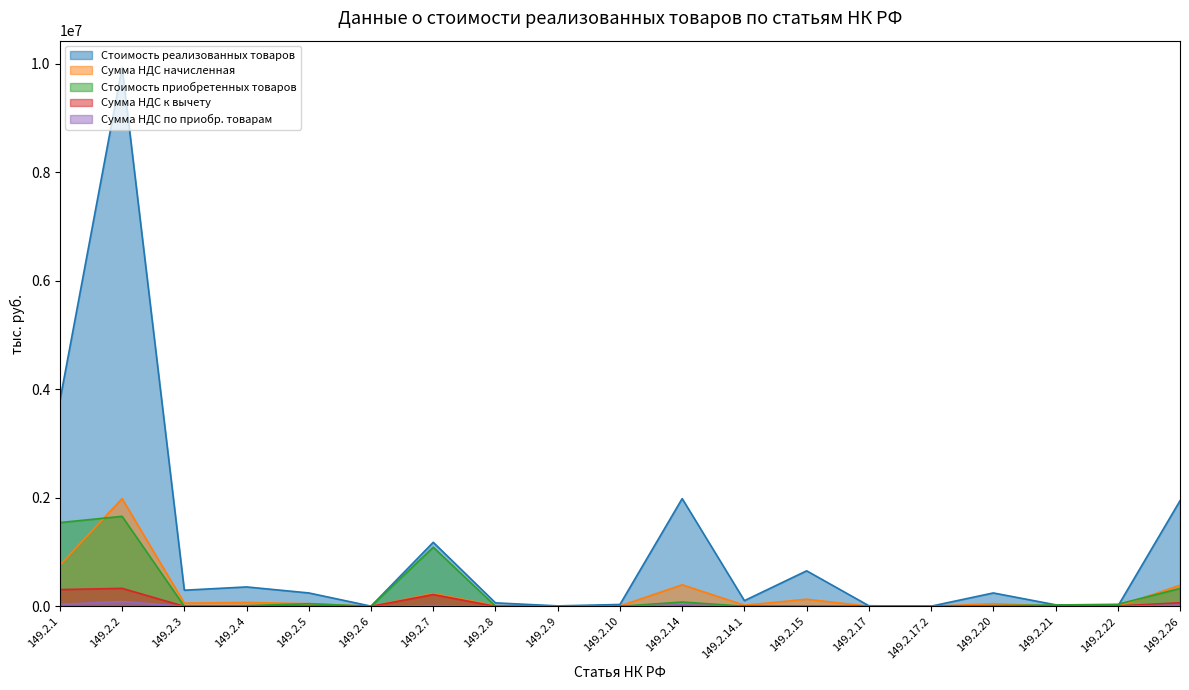

How many values in the Сумма НДС к вычету series exceed 2413?

9